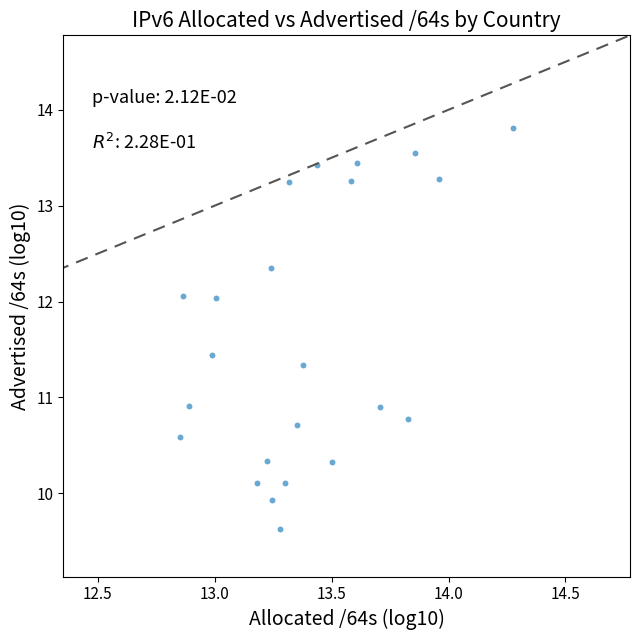

What is the range of X values (max minus min)?

1.4